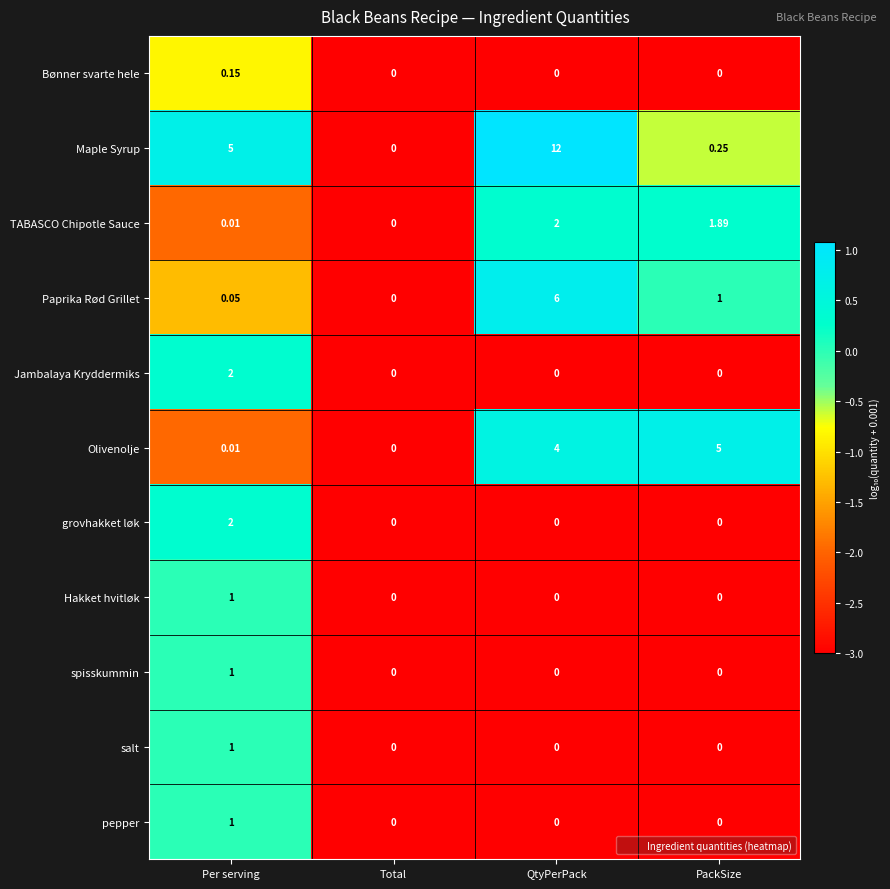

At which category does the chart reach its peak across all series?

QtyPerPack